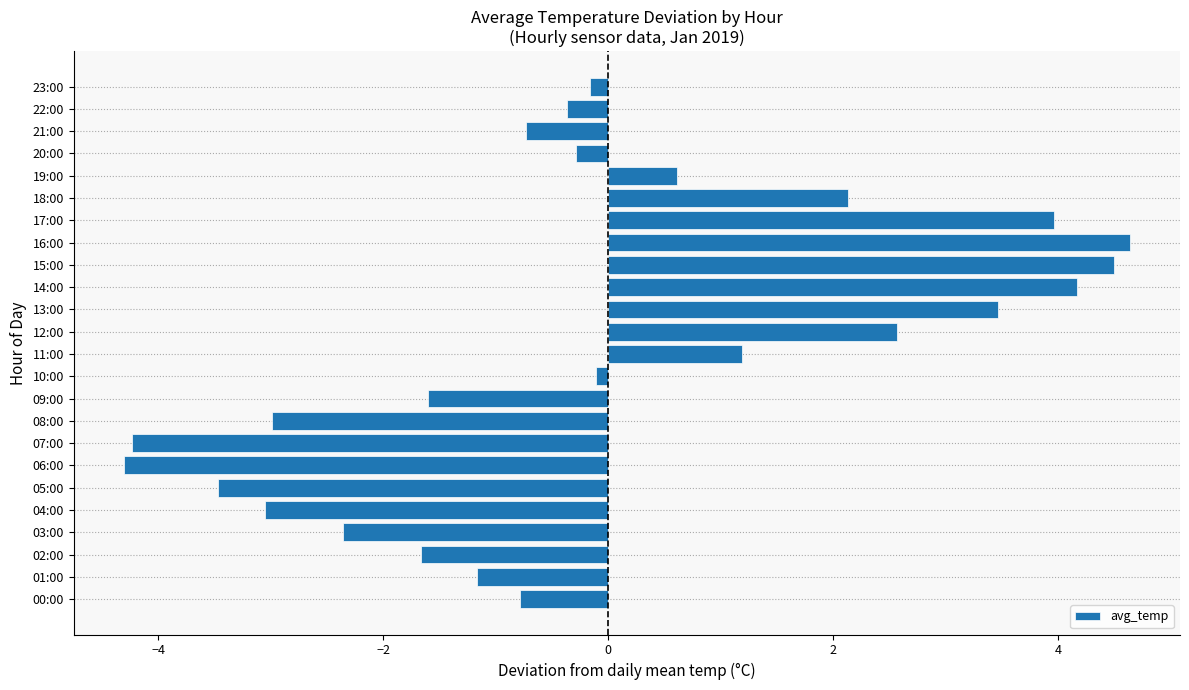

Reading bottom to top, what are all the values shown in this chart?

00:00=-0.8	01:00=-1.2	02:00=-1.7	03:00=-2.4	04:00=-3.1	05:00=-3.5	06:00=-4.3	07:00=-4.2	08:00=-3.0	09:00=-1.6	10:00=-0.1	11:00=1.2	12:00=2.6	13:00=3.5	14:00=4.2	15:00=4.5	16:00=4.6	17:00=4.0	18:00=2.1	19:00=0.6	20:00=-0.3	21:00=-0.7	22:00=-0.4	23:00=-0.2